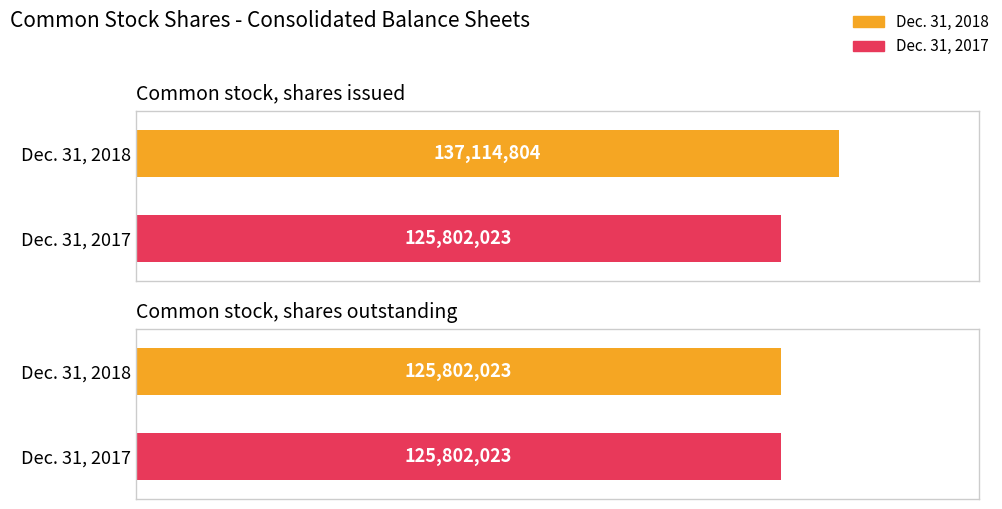

What is the average value of the Dec. 31, 2018 series?

131458414